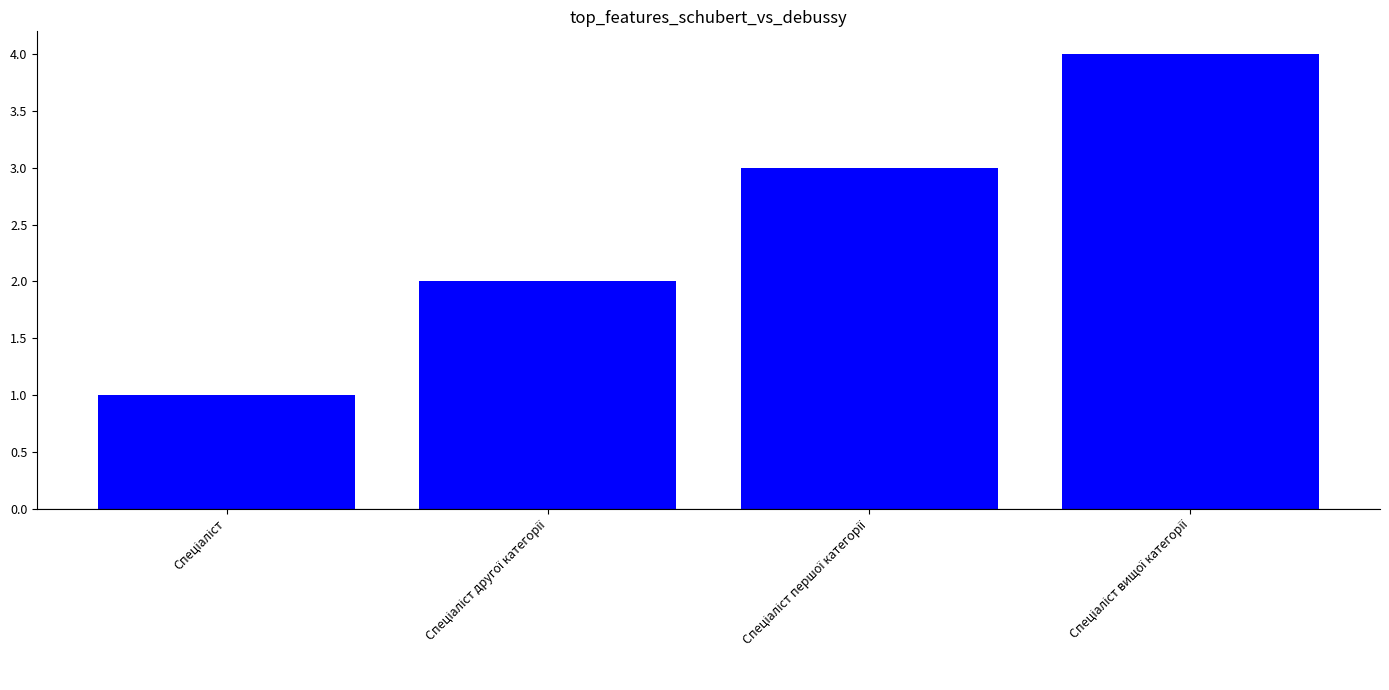

What is the sum of all values?

10